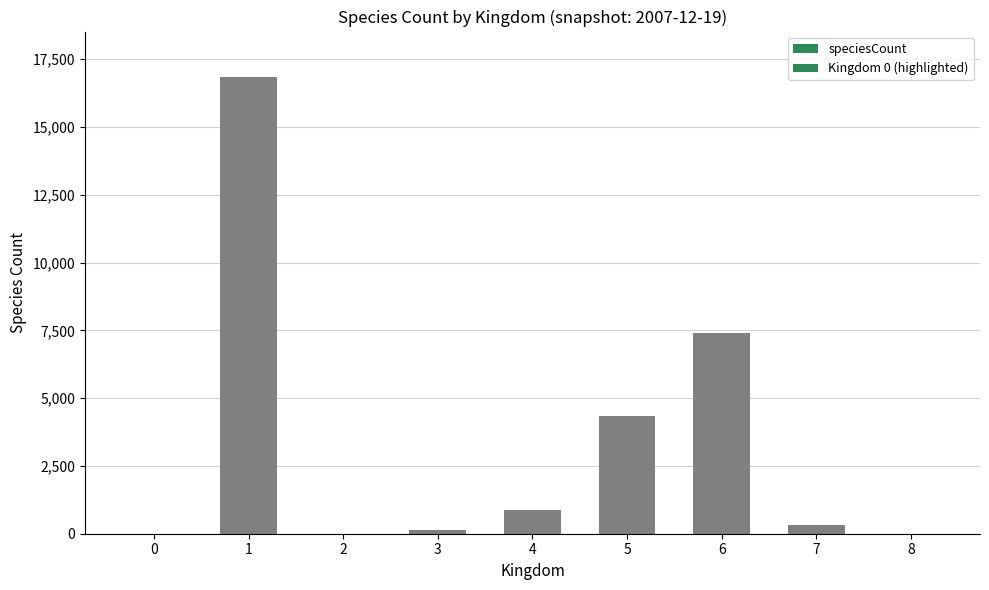

Which has a higher value, 0 or 3?

3